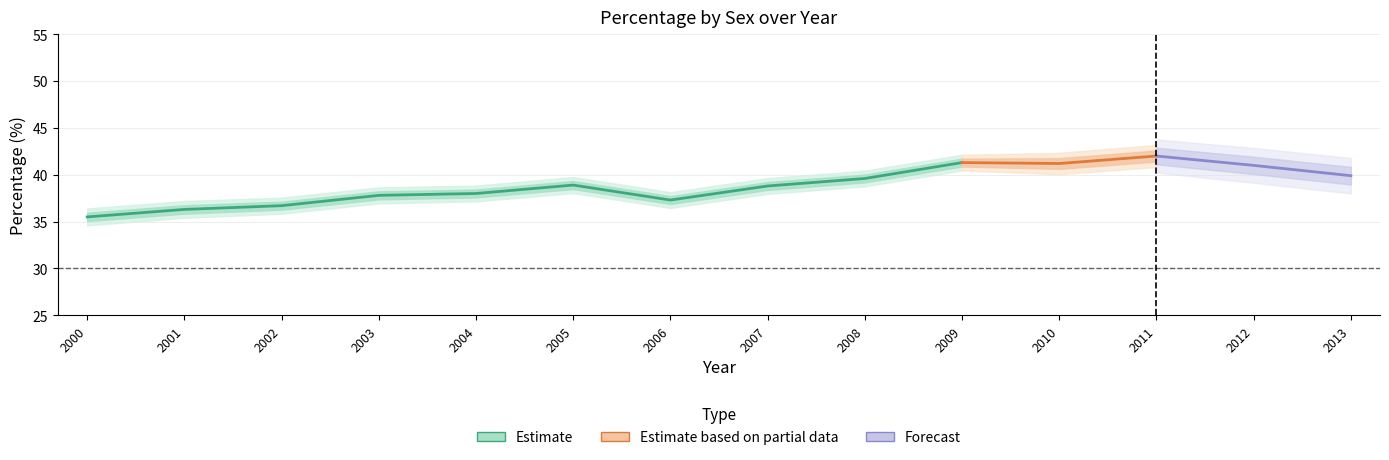

True or false: Male_se has a value of 0.5 at 2010.

False